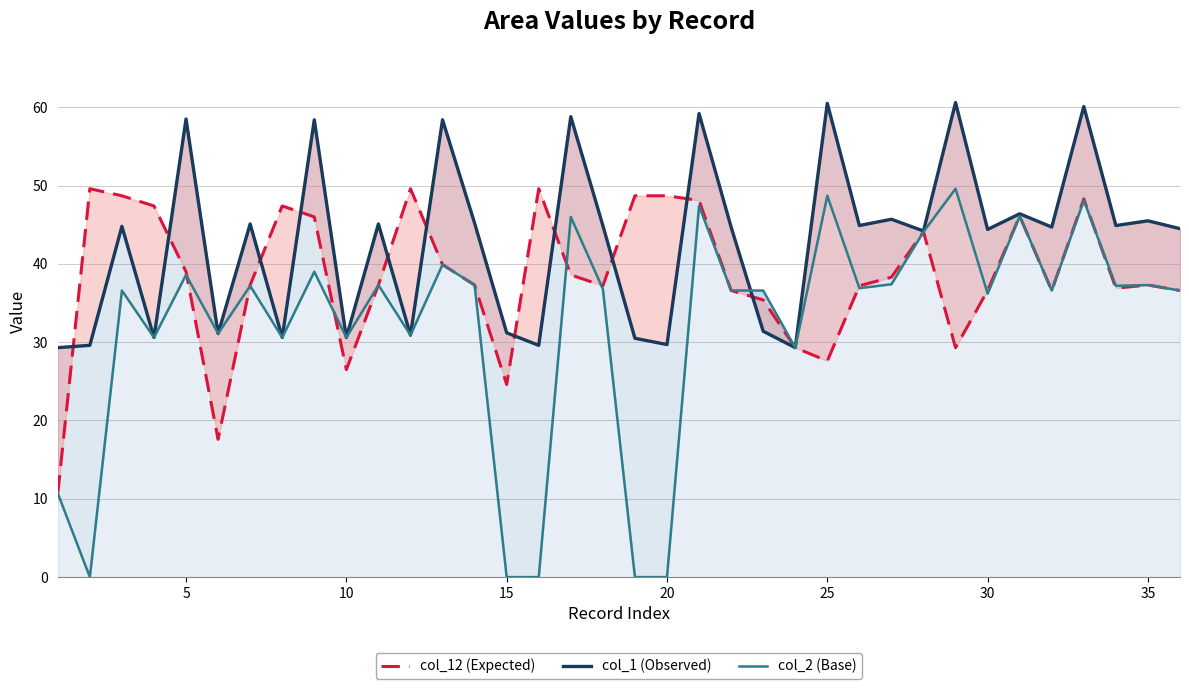

What is the difference between the highest and lowest values at 35?

16.8